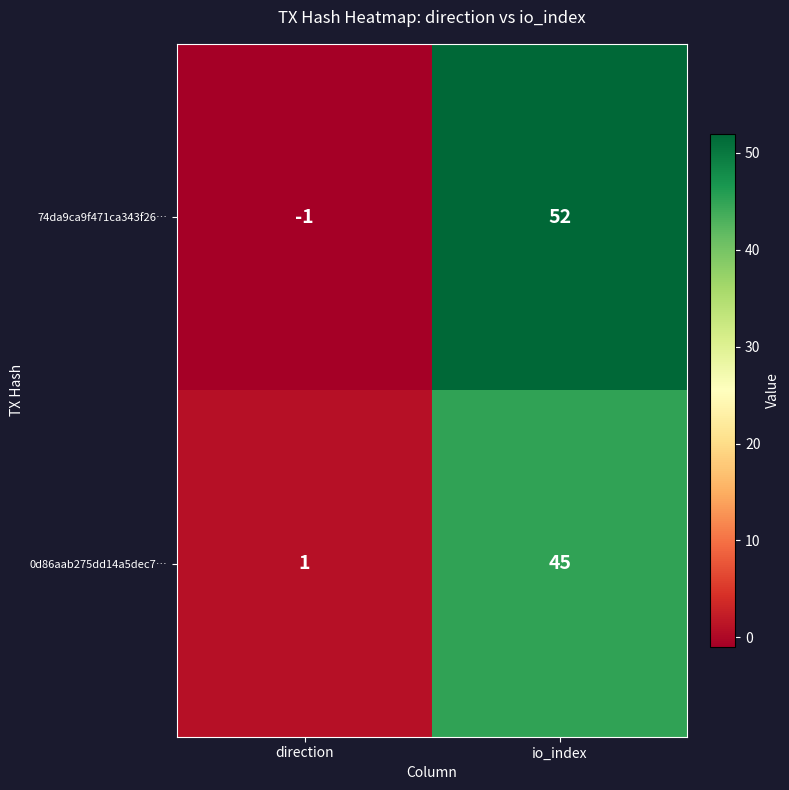

Reading left to right, list all the values displayed in this chart.

74da9ca9f471ca343f26…: direction=-1	io_index=52
0d86aab275dd14a5dec7…: direction=1	io_index=45